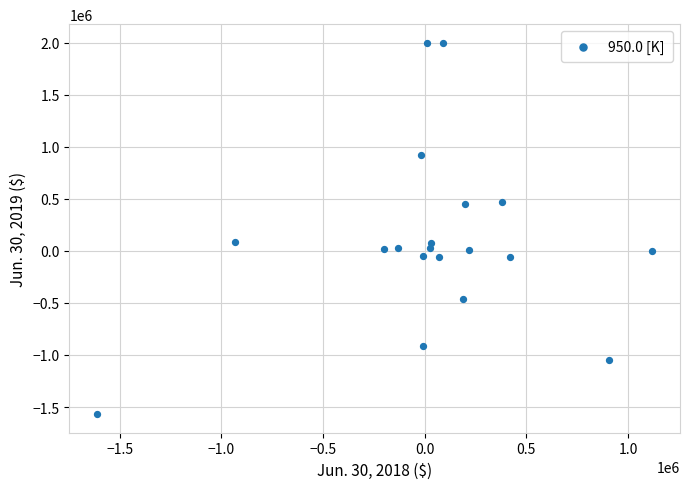

What is the range of X values (max minus min)?

2730751